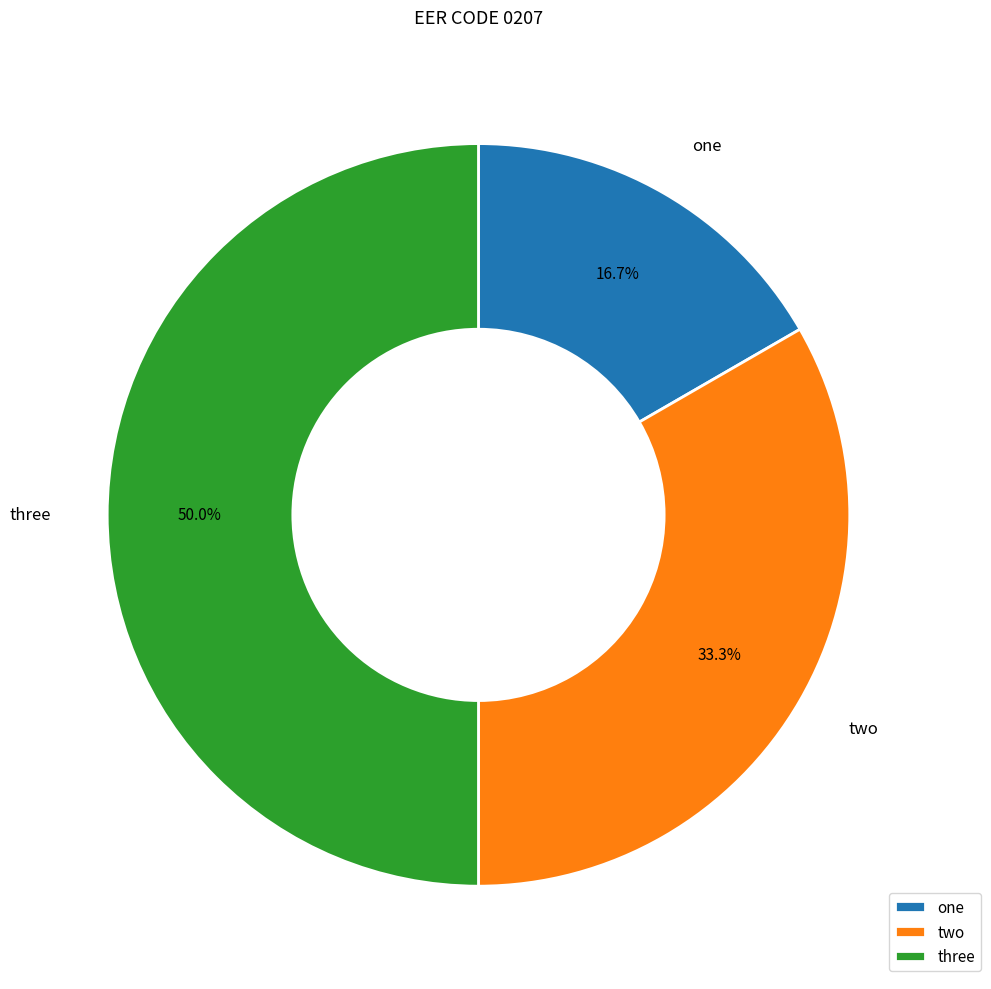

The three slice represents 50% of the pie. True or false?

True